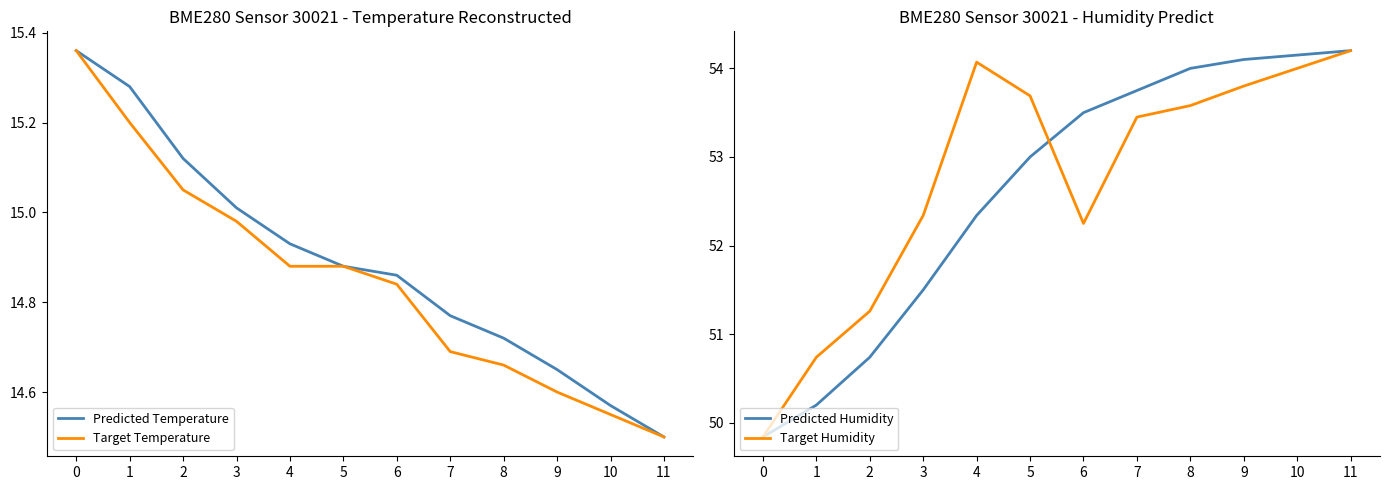

At which category is the sum across all series the highest?

11